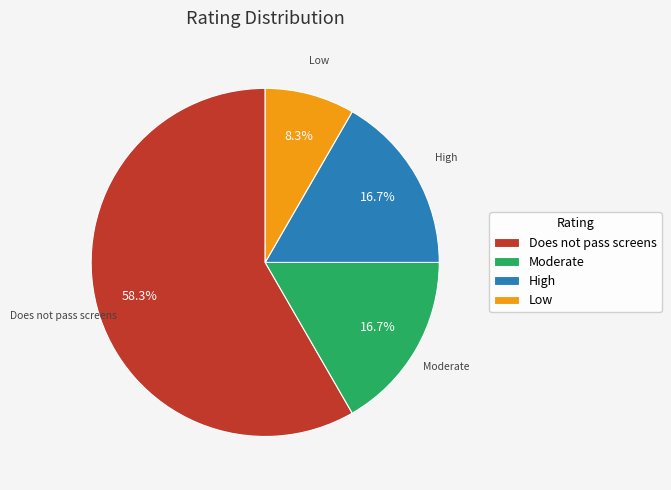

Does Does not pass screens represent more than half of the total?

Yes